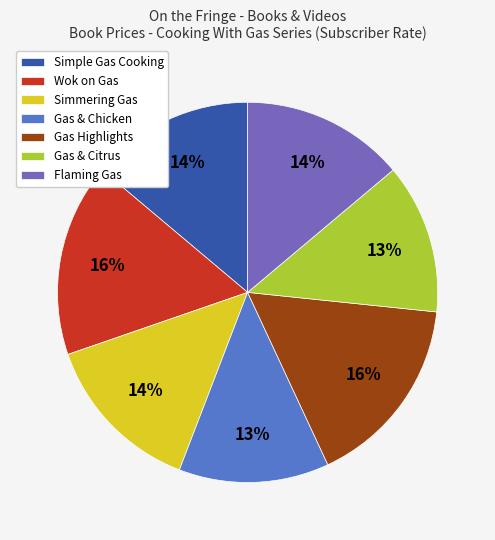

To the nearest percent, what is the combined percentage of Gas & Chicken and Gas & Citrus?

26%